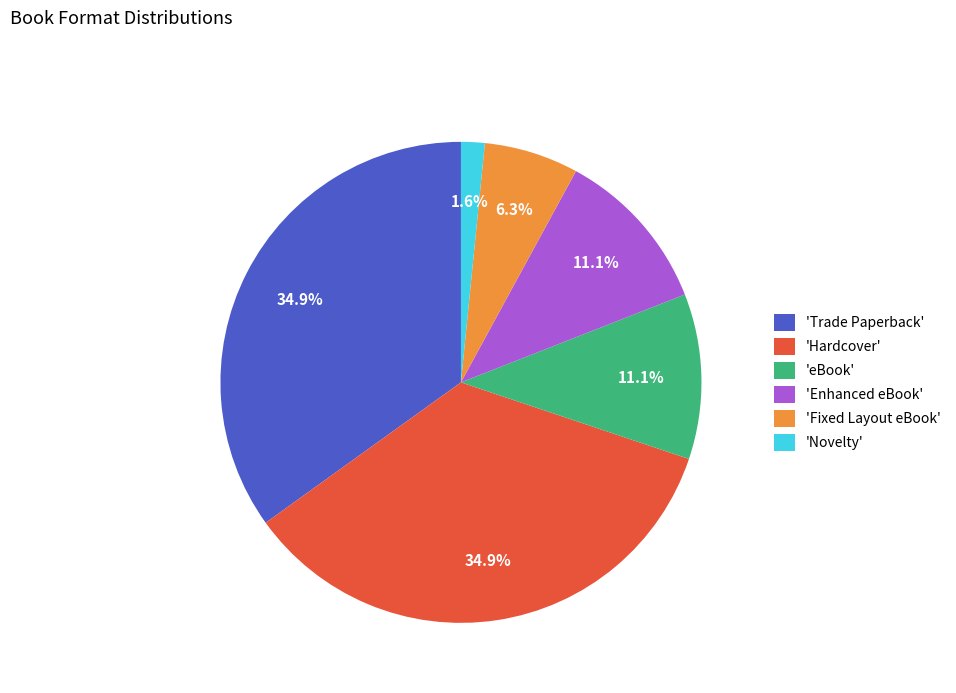

To the nearest percent, what is the average slice percentage?

17%